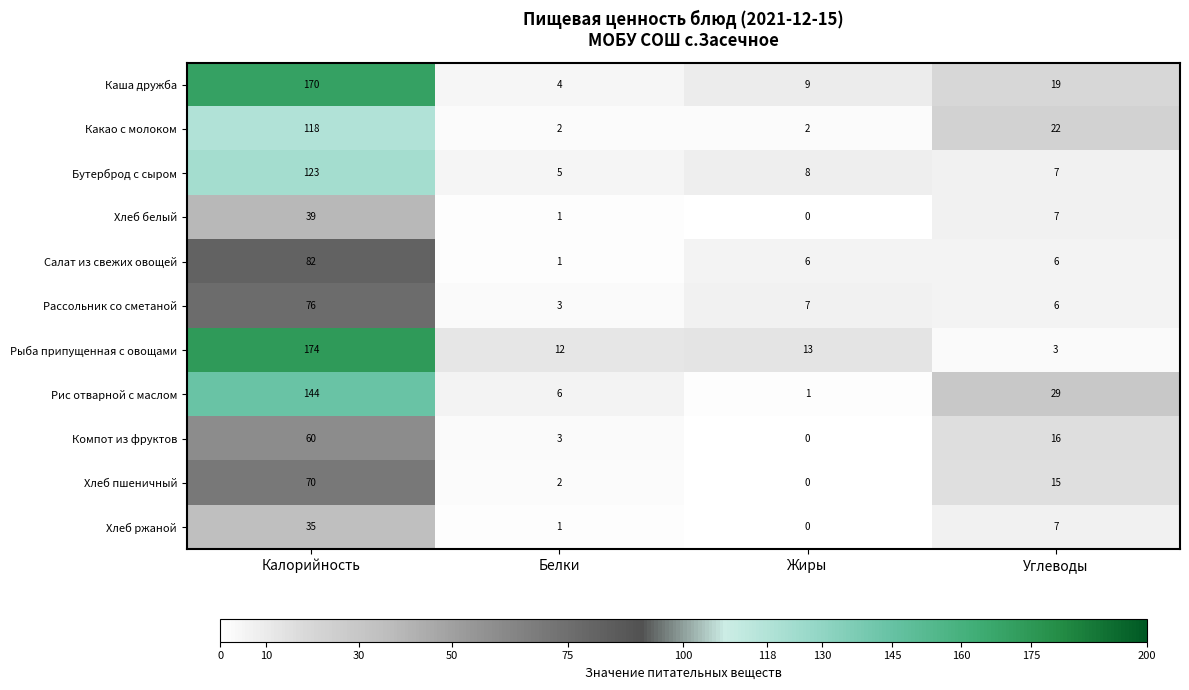

What is the difference between the maximum and minimum values in the Компот из фруктов series?

60